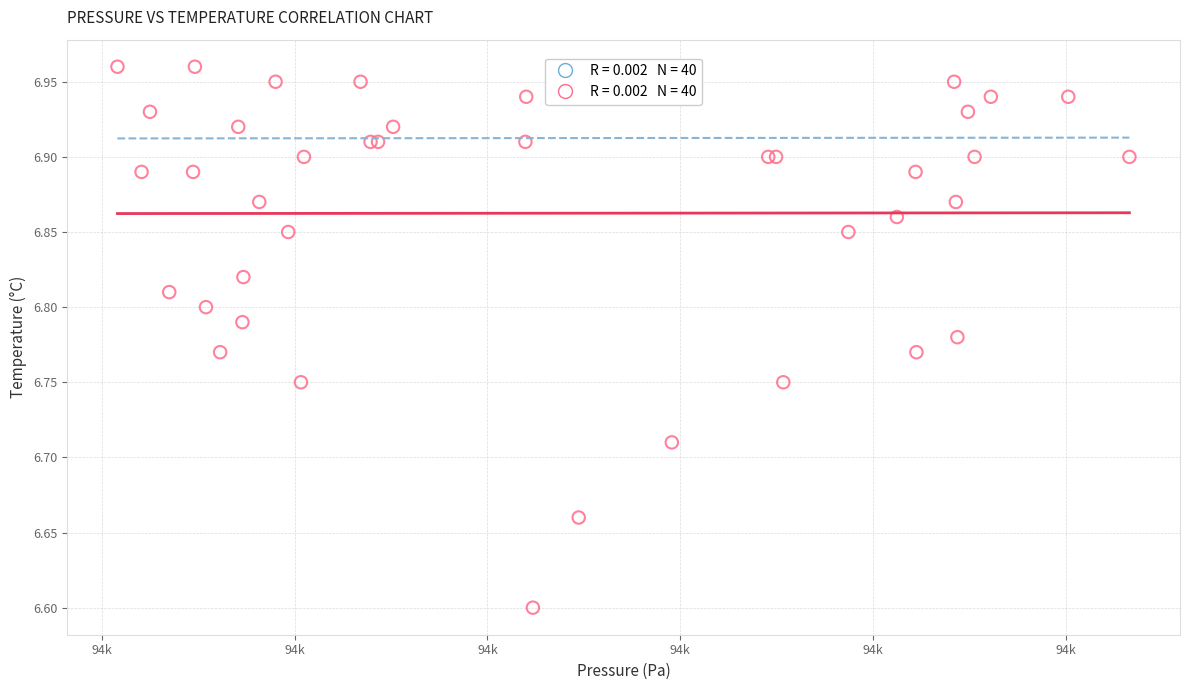

What Y value in the scatter plot is closest to 6?

6.6